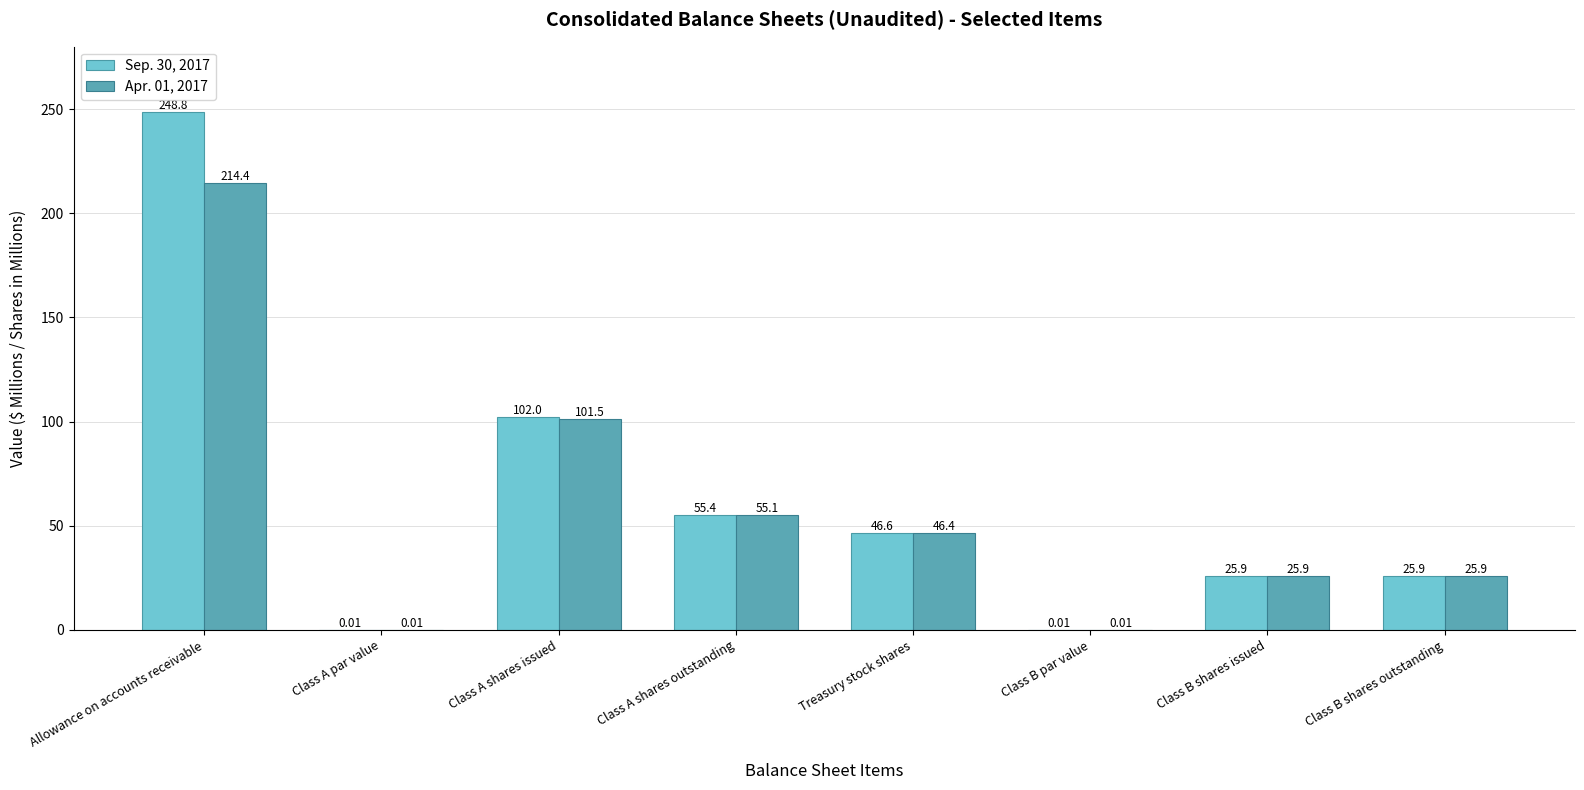

Where does the Apr. 01, 2017 series first go above 46?

Allowance on accounts receivable